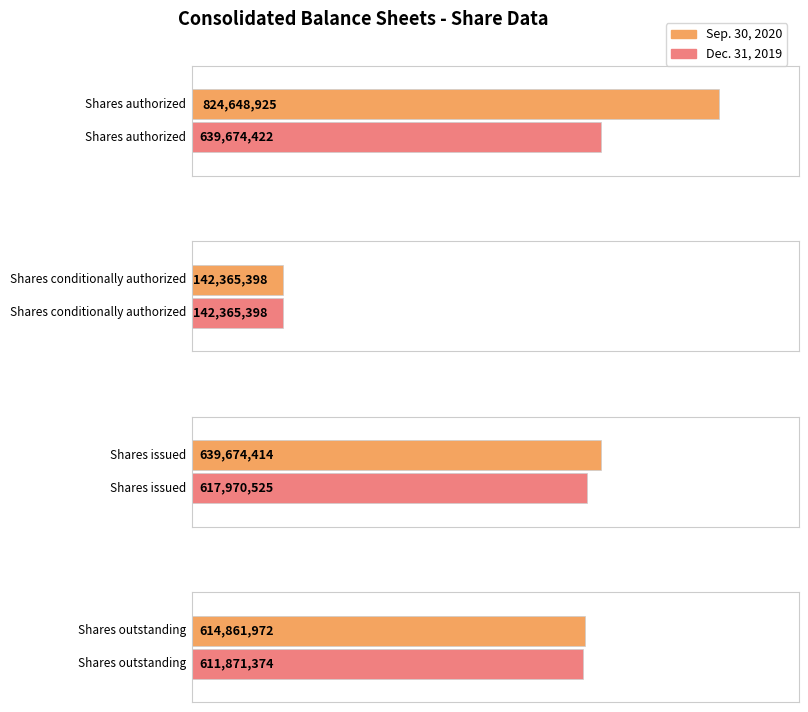

Reading right to left, extract all data points from this chart.

Sep. 30, 2020: Shares outstanding=614861972	Shares issued=639674414	Shares conditionally authorized=142365398	Shares authorized=824648925
Dec. 31, 2019: Shares outstanding=611871374	Shares issued=617970525	Shares conditionally authorized=142365398	Shares authorized=639674422